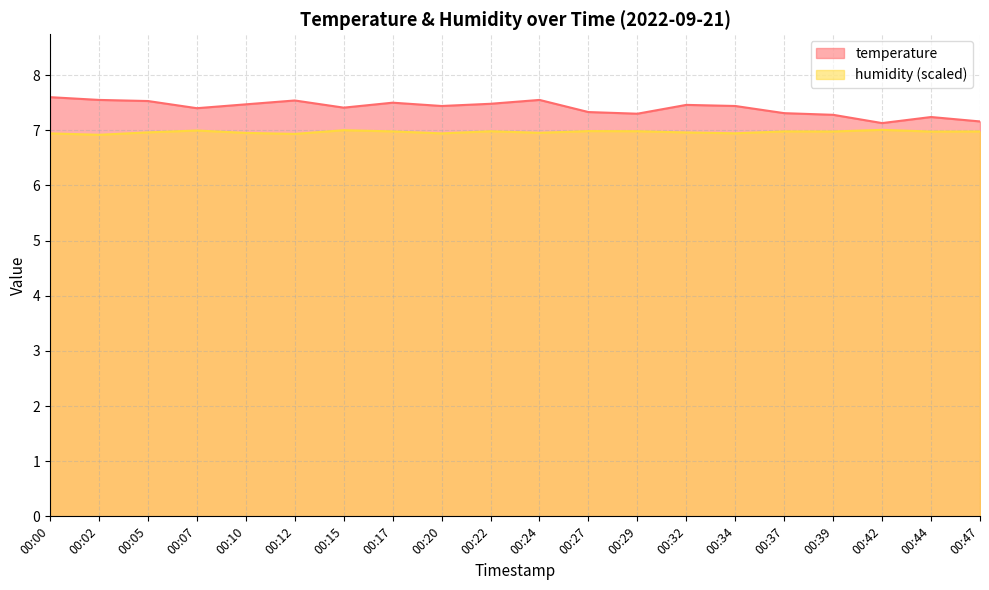

At 00:20, list the series in order from largest to smallest.

temperature, humidity (scaled)